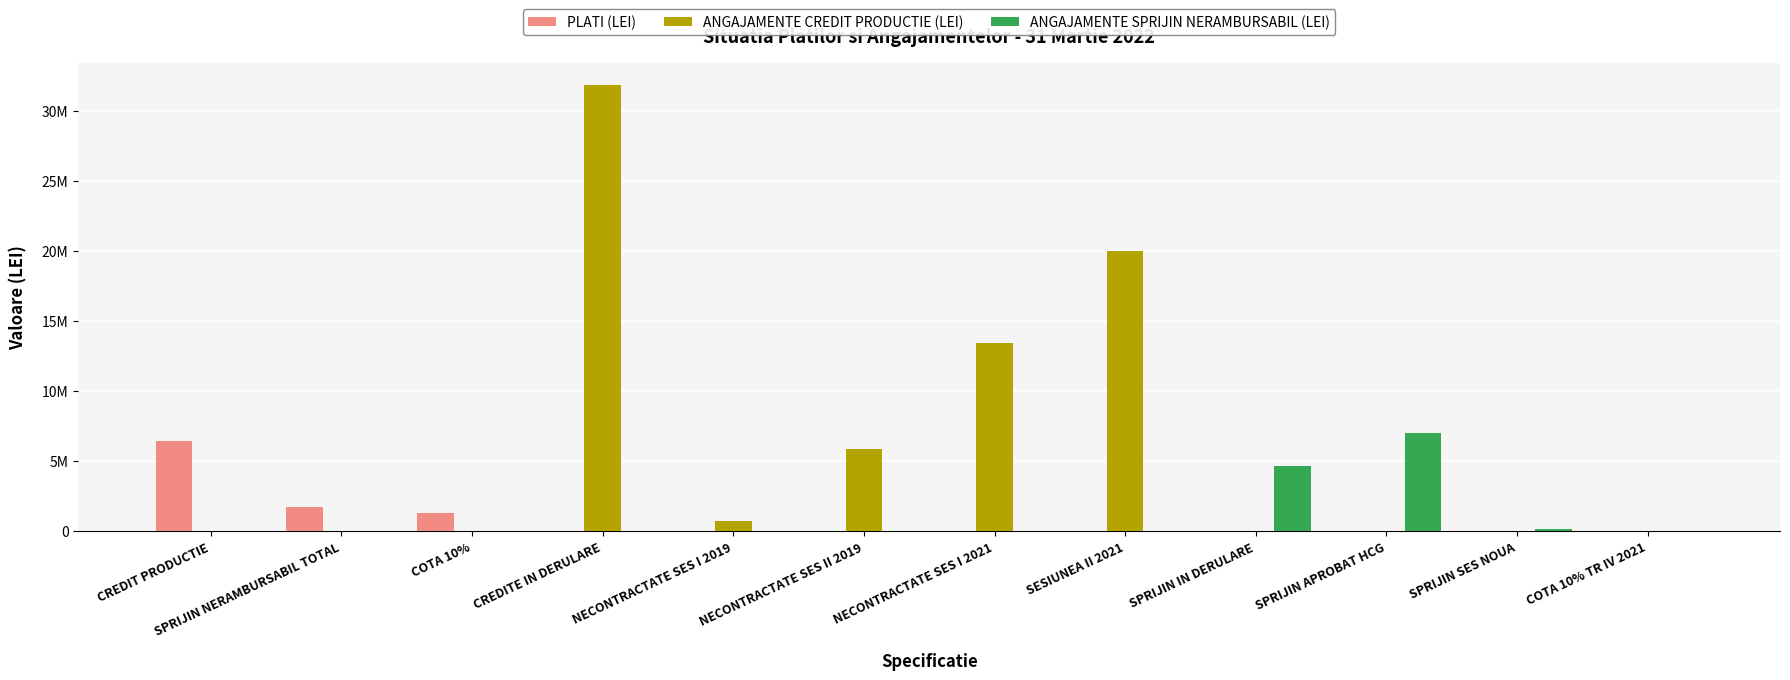

What are all the series names shown in the legend?

PLATI (LEI), ANGAJAMENTE CREDIT PRODUCTIE (LEI), ANGAJAMENTE SPRIJIN NERAMBURSABIL (LEI)